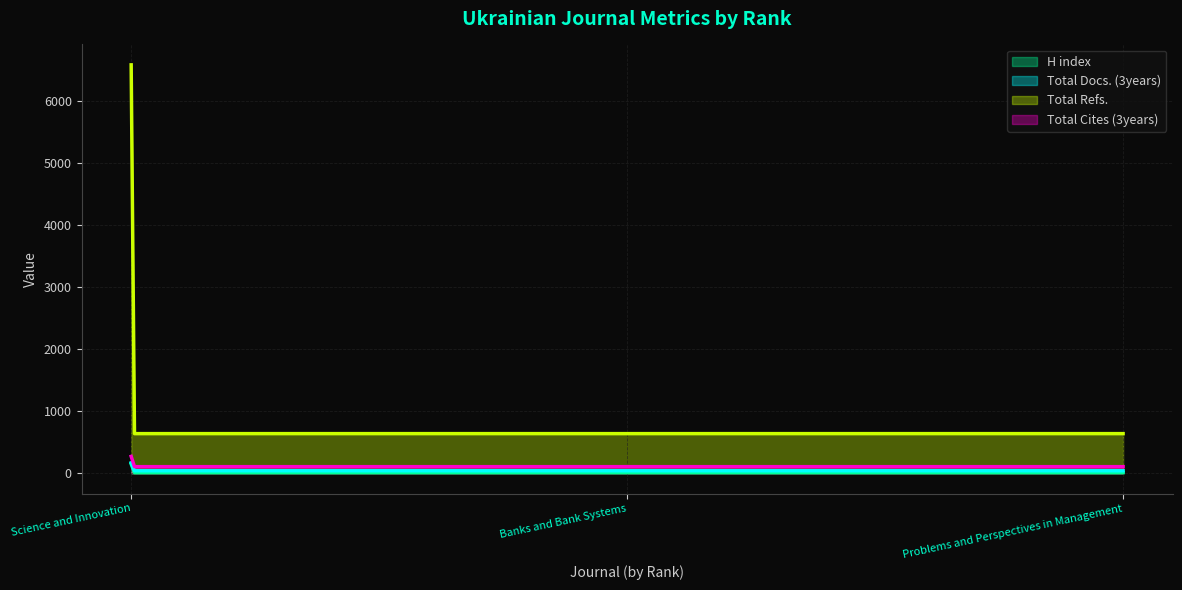

True or false: Total Docs. (3years) and Total Refs. intersect in this chart.

False